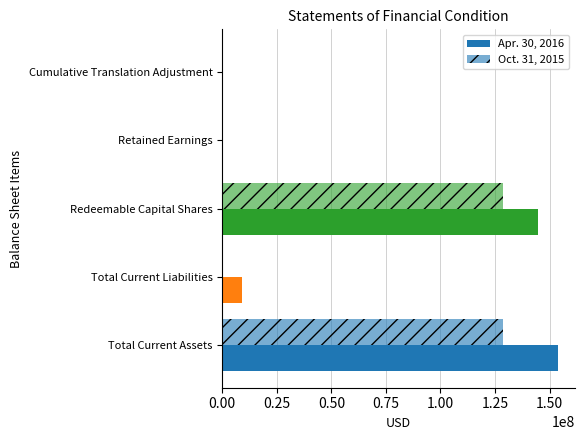

How many series are shown in this chart?

2